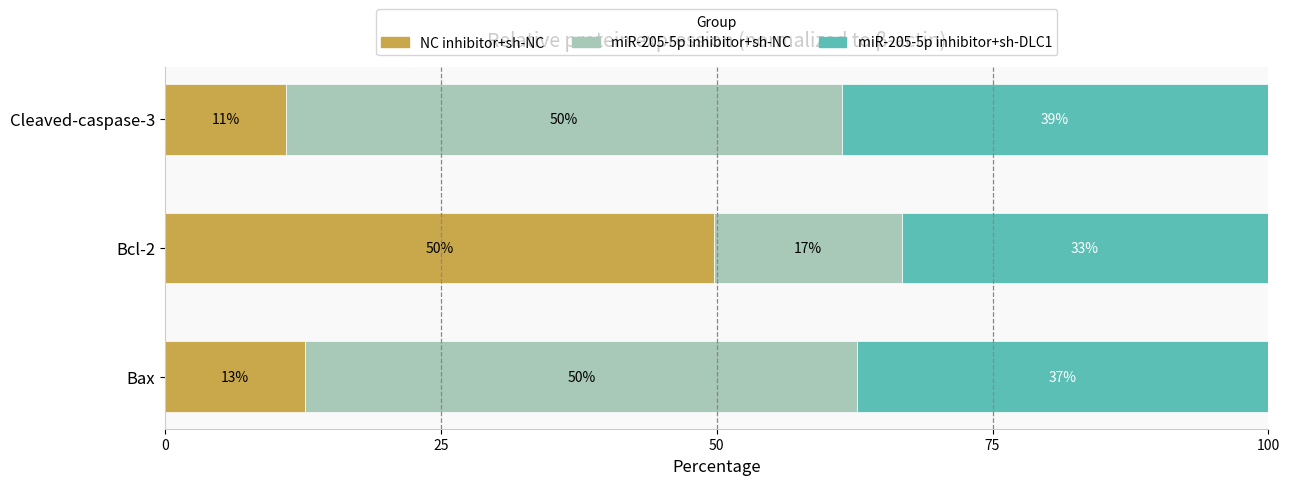

Read the NC inhibitor+sh-NC value at Bax.

12.7